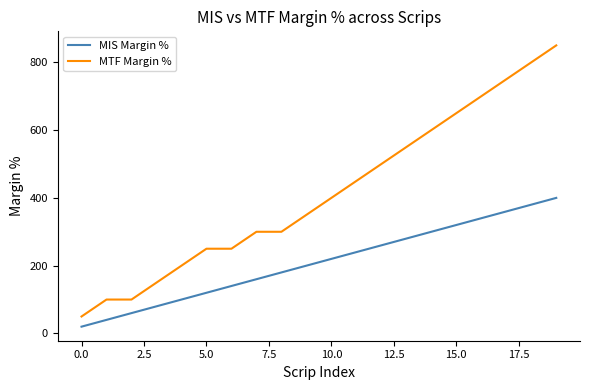

Reading left to right, extract all data points from this chart.

MIS Margin %: 20	40	60	80	100	120	140	160	180	200	220	240	260	280	300	320	340	360	380	400
MTF Margin %: 50	100	100	150	200	250	250	300	300	350	400	450	500	550	600	650	700	750	800	850